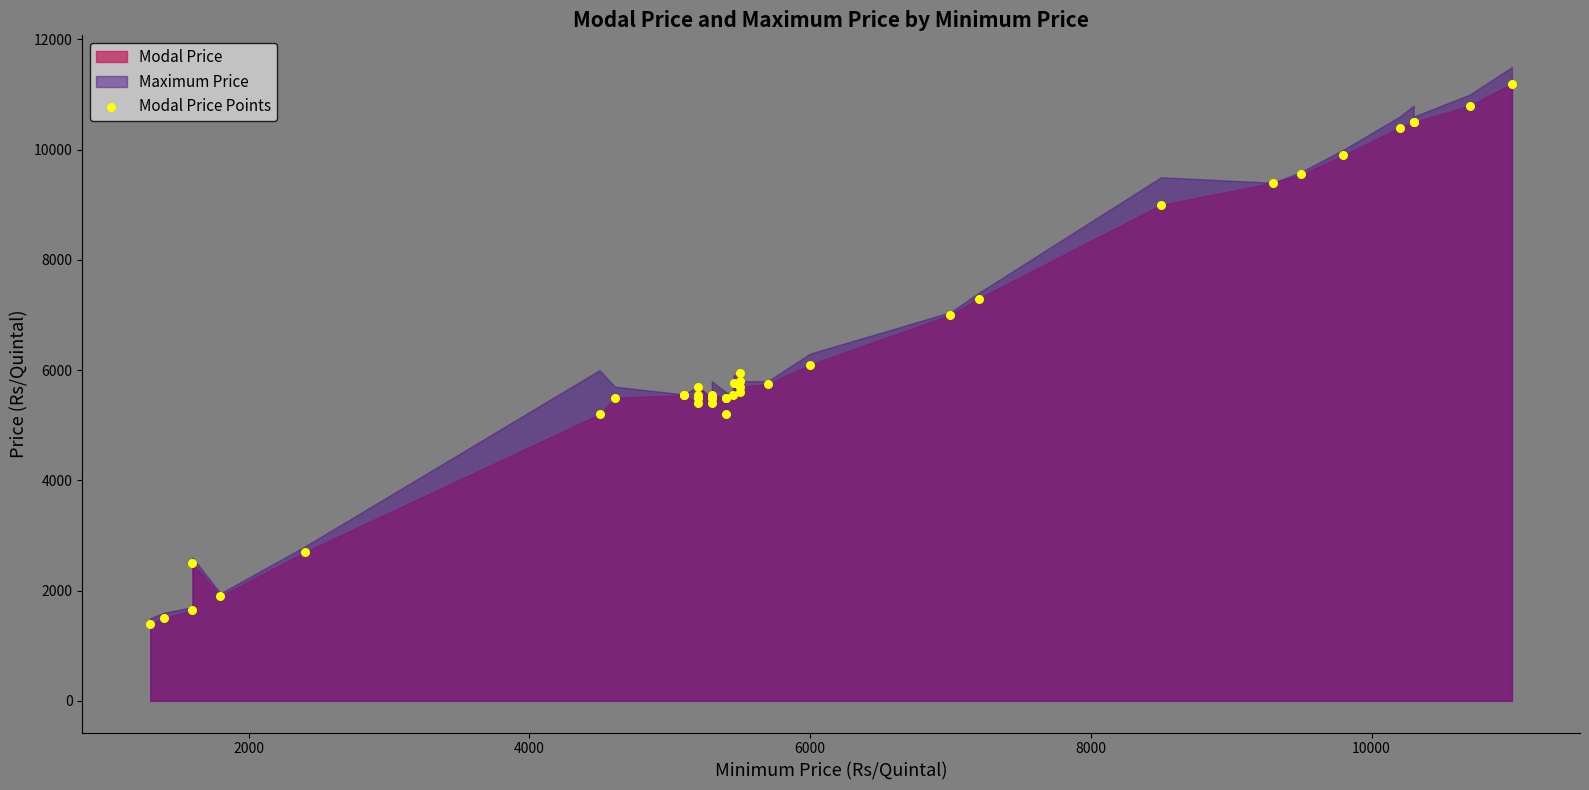

What Y value in the scatter plot is closest to 6300?

6100